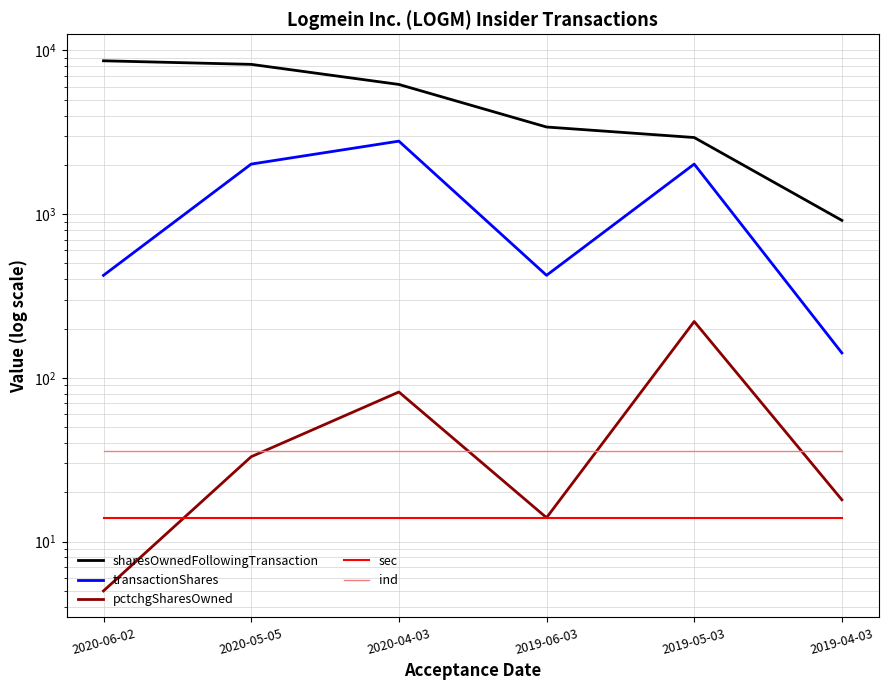

What position from the right is 2019-04-03?

1